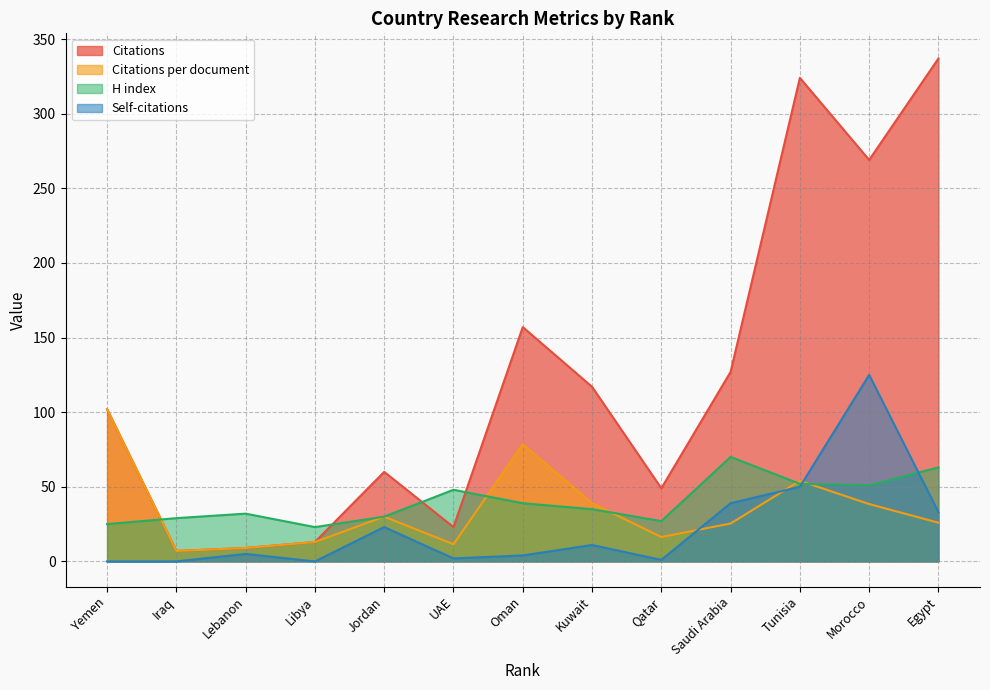

True or false: Citations and Self-citations intersect in this chart.

False